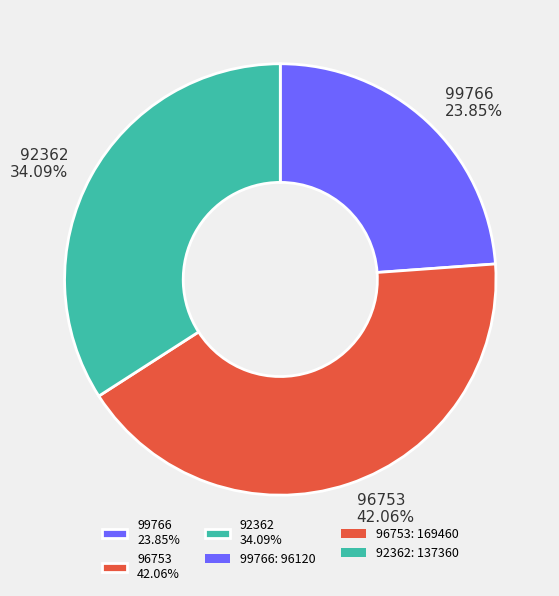

Combined, what portion of the pie is 92362 and 99766?

57.9%